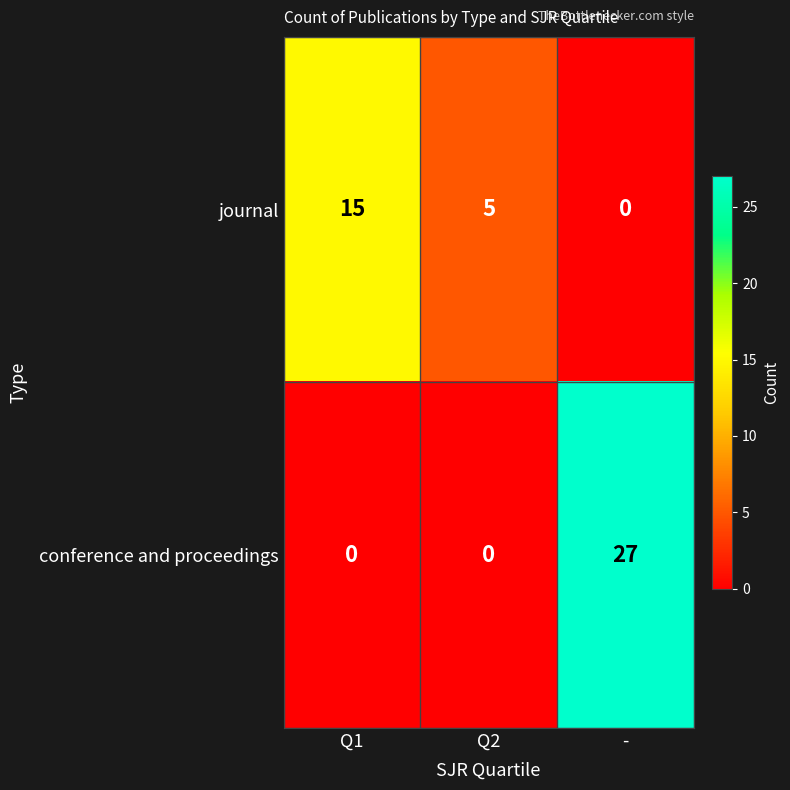

What is the sum of all conference and proceedings values?

27